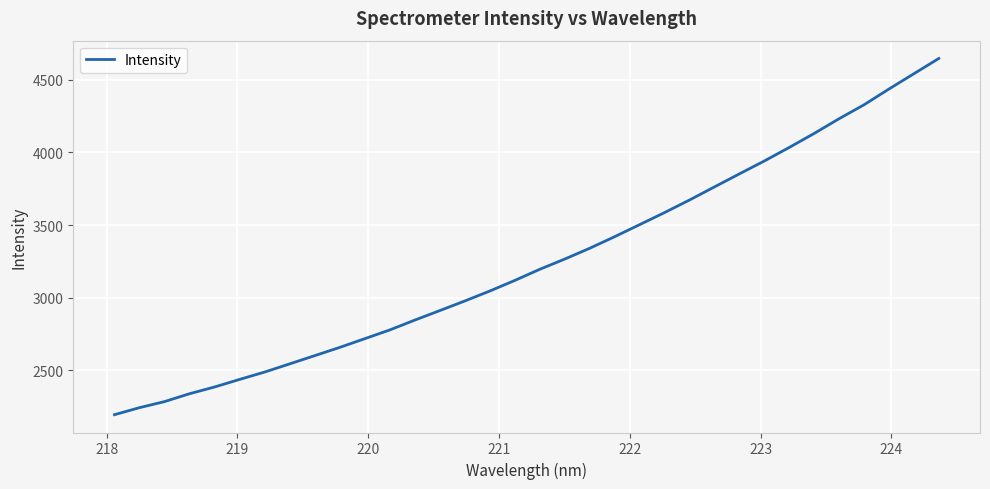

What is the smallest value displayed?

2193.4